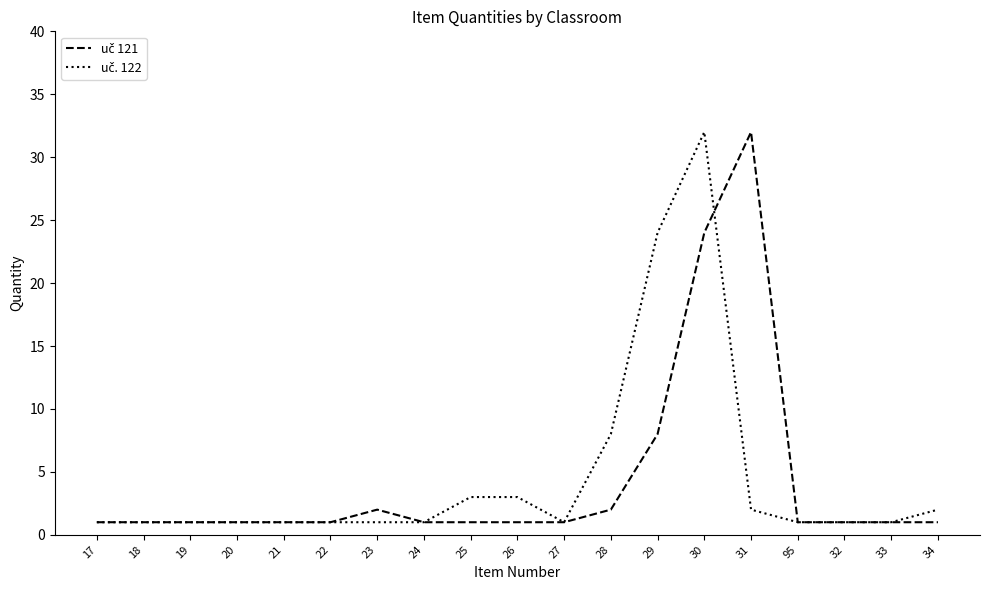

At which category is the sum across all series the highest?

30